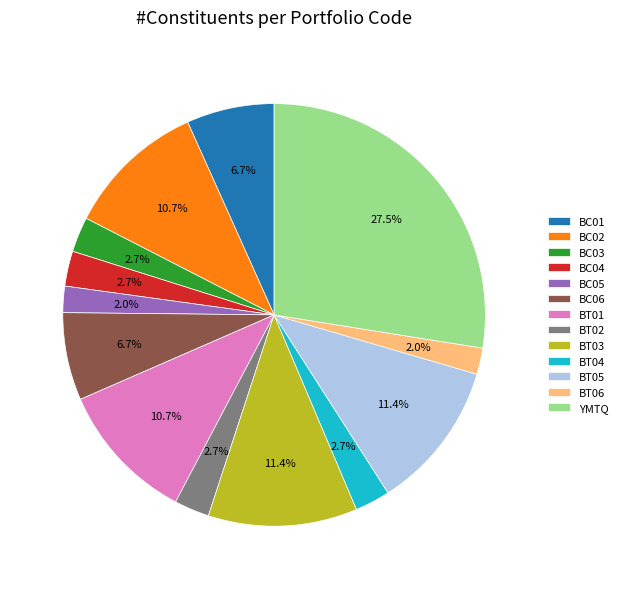

How many slices are in this pie chart?

13